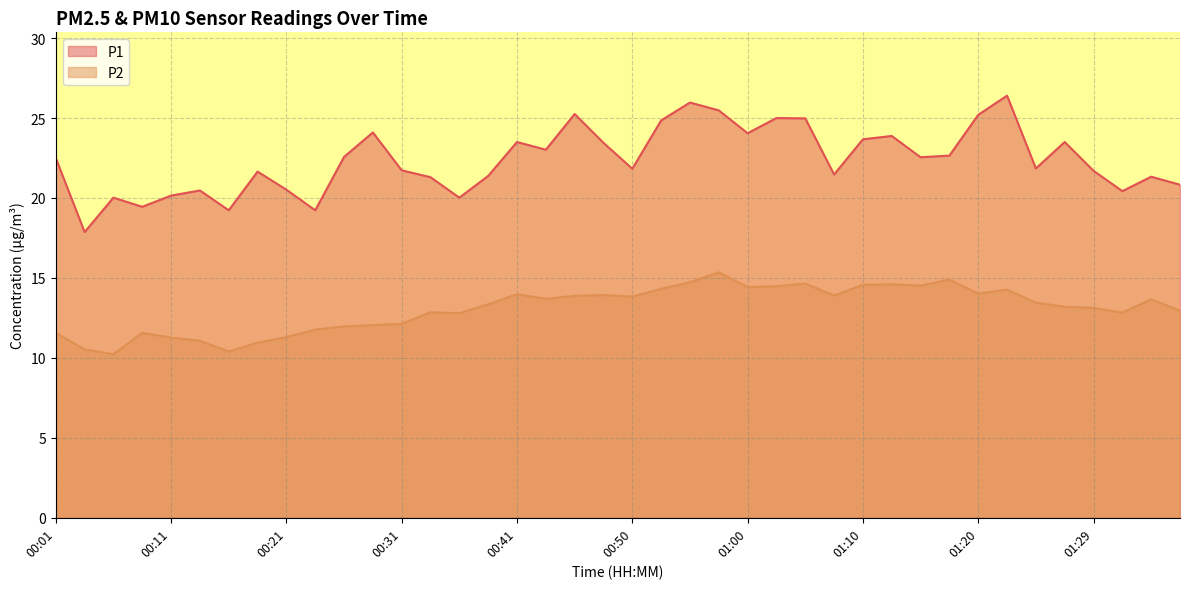

At how many categories does at least one series exceed 23?

16